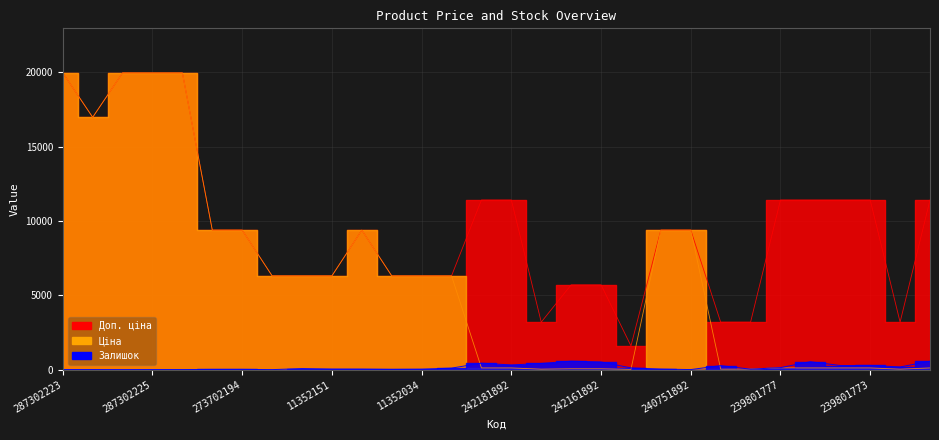

Is it true that Залишок equals 41.0 at 239801778?

False